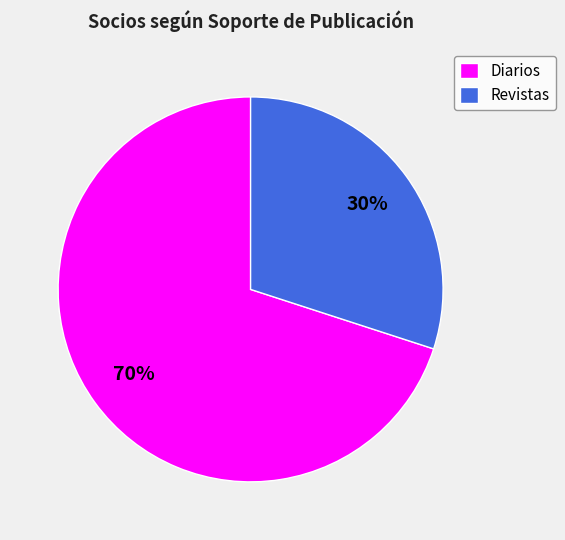

True or false: Revistas accounts for 30% of the total.

True